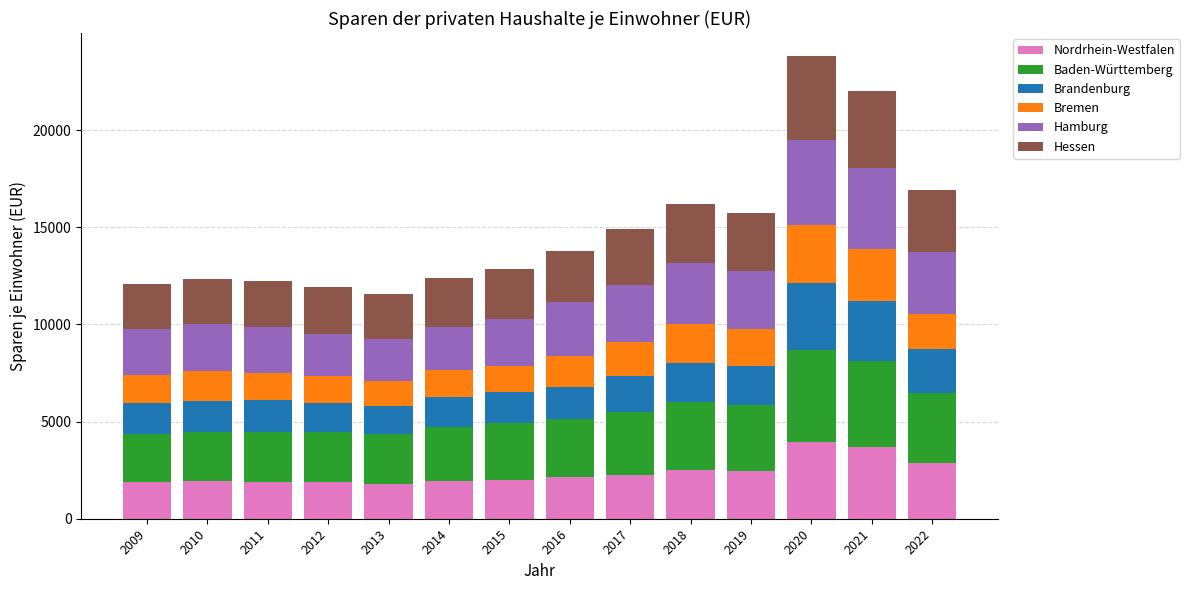

What is the value of the Nordrhein-Westfalen bar at the 14th from the left?

2862